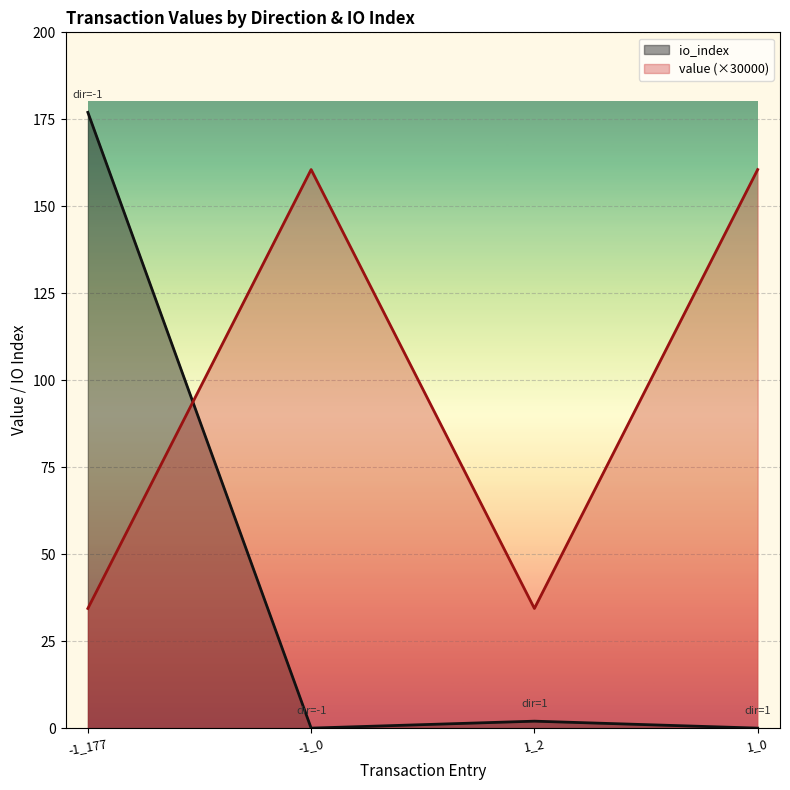

Reading left to right, list all the values displayed in this chart.

io_index: 177.0	0.0	2.0	0.0
value: 34.4	160.6	34.4	160.6